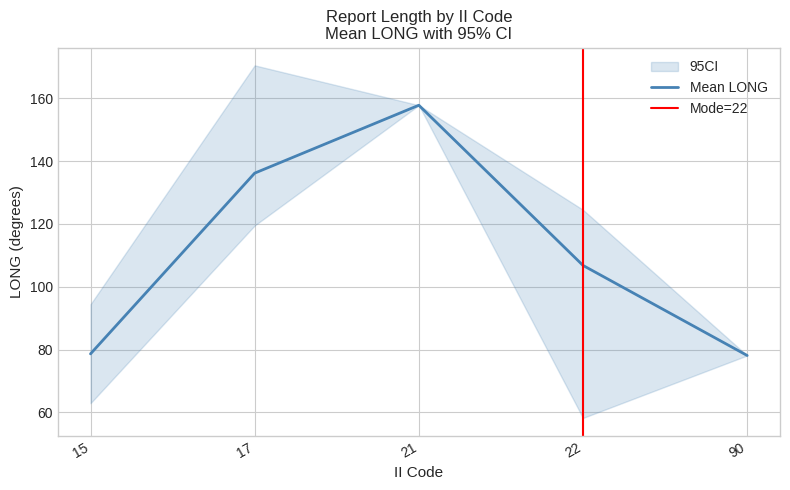

Reading left to right, extract all data points from this chart.

LONG_mean: 78.6	136.2	157.8	106.8	78.1
LONG_upper: 94.4	170.5	157.8	124.5	78.1
LONG_lower: 62.9	119.5	157.8	58.2	78.1